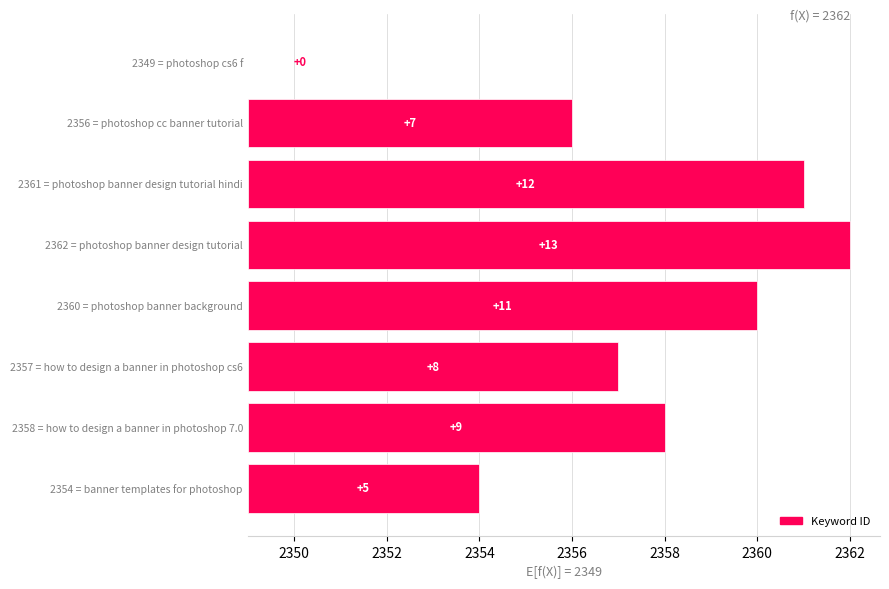

Read the value at 2360 = photoshop banner background, to the nearest 10.

10